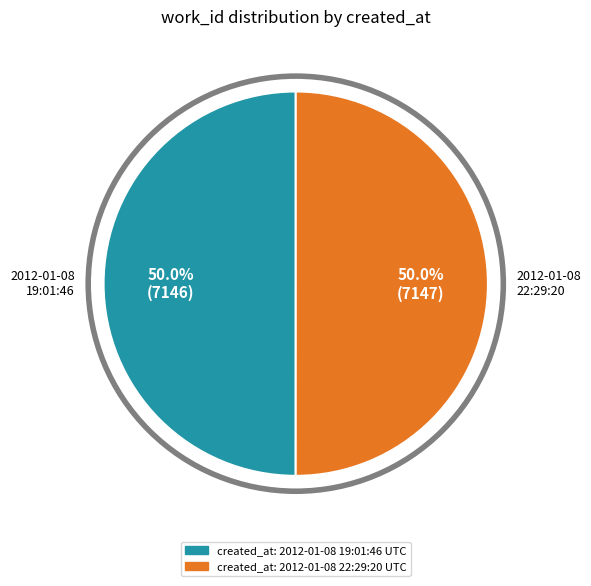

What is the largest slice in the pie chart?

2012-01-08 22:29:20 UTC